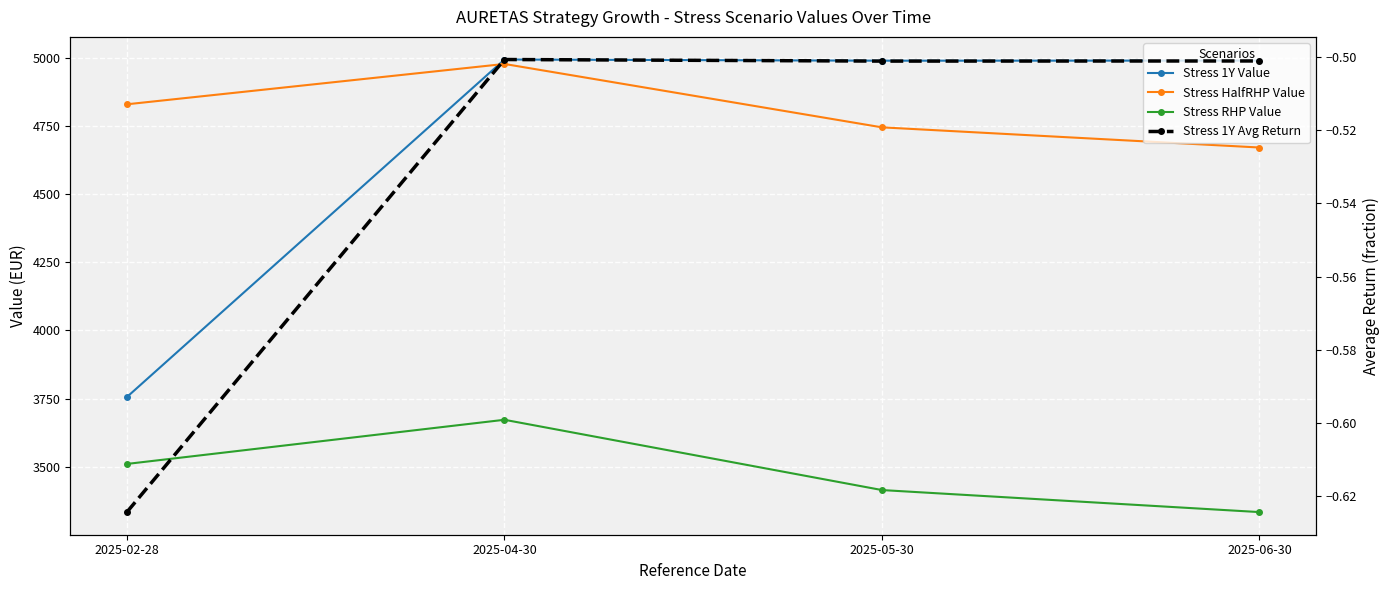

How many distinct data groups are displayed?

4